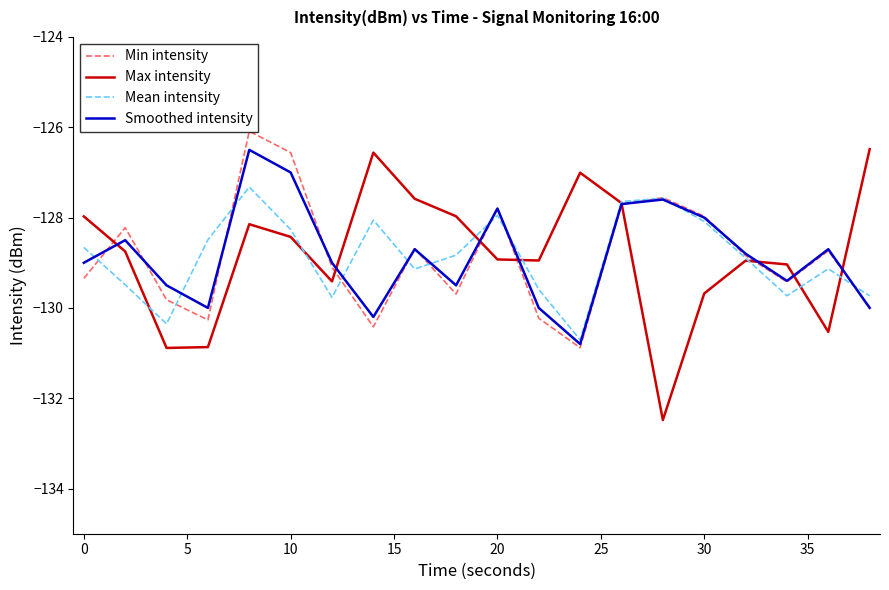

At how many categories does at least one series exceed -131?

20